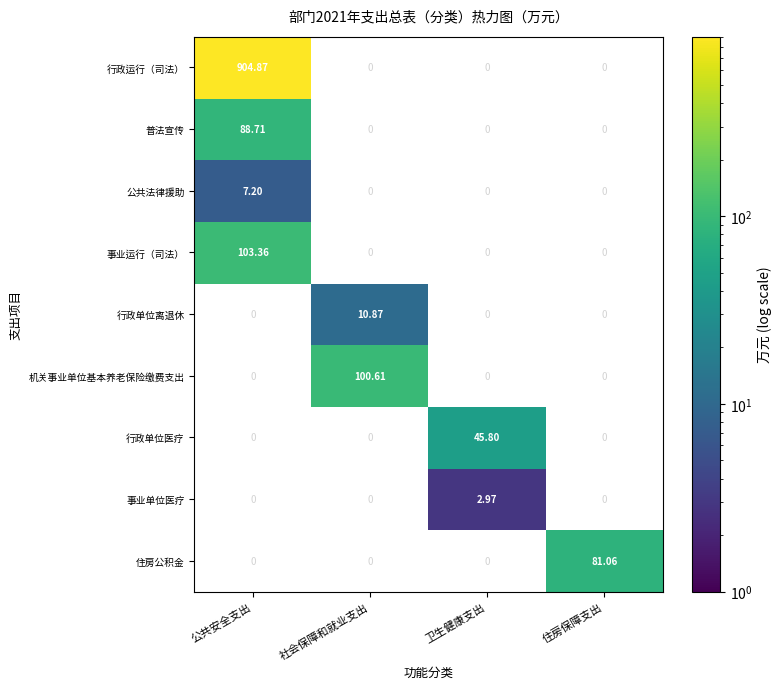

How many positive values does the 普法宣传 series have?

1